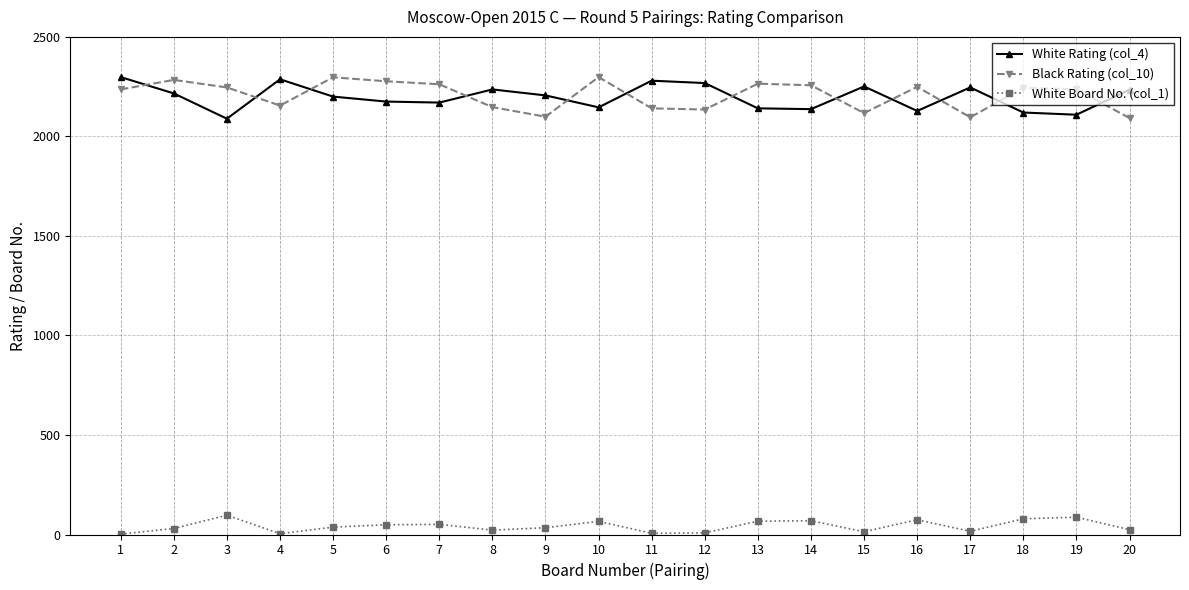

What is the value of the Black Rating (col_10) point at the 8th from the left?

2147